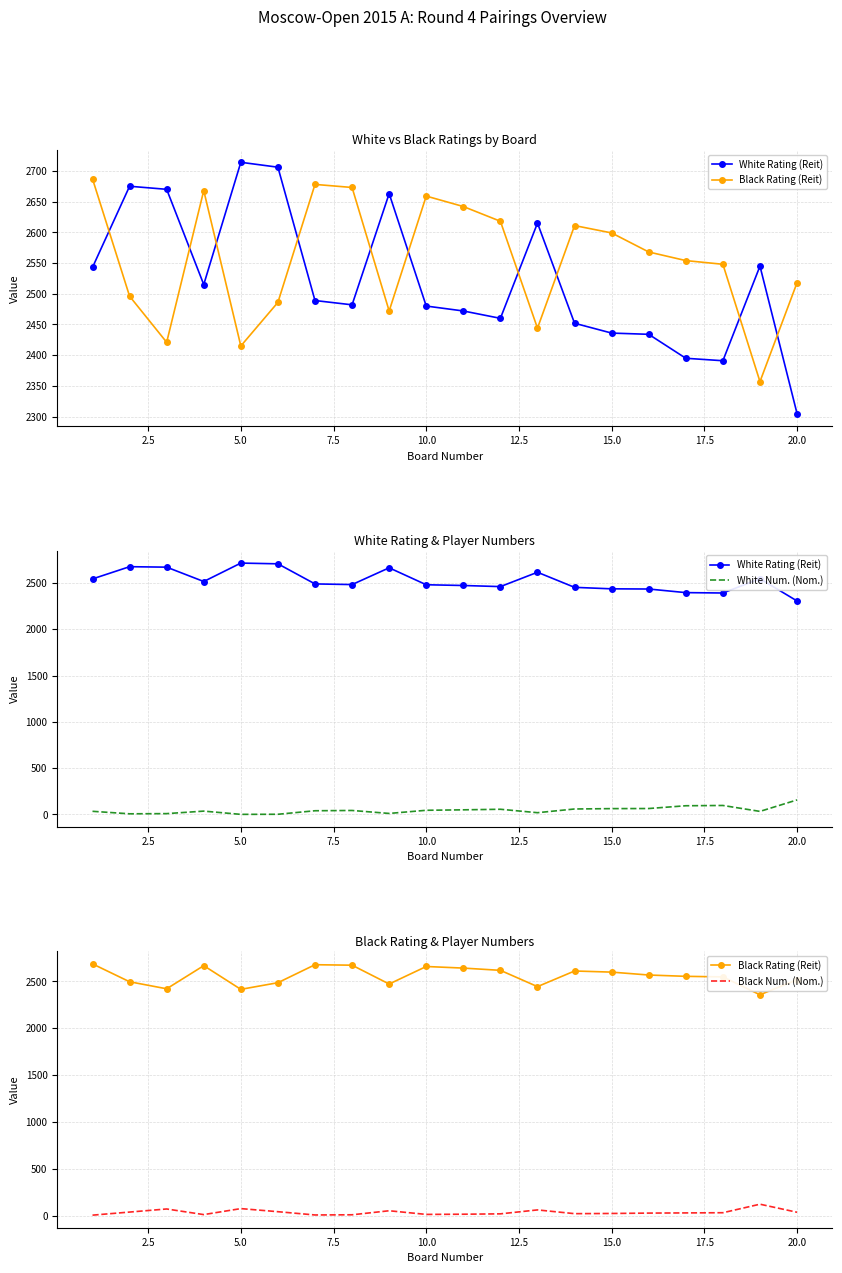

How many distinct data groups are displayed?

4